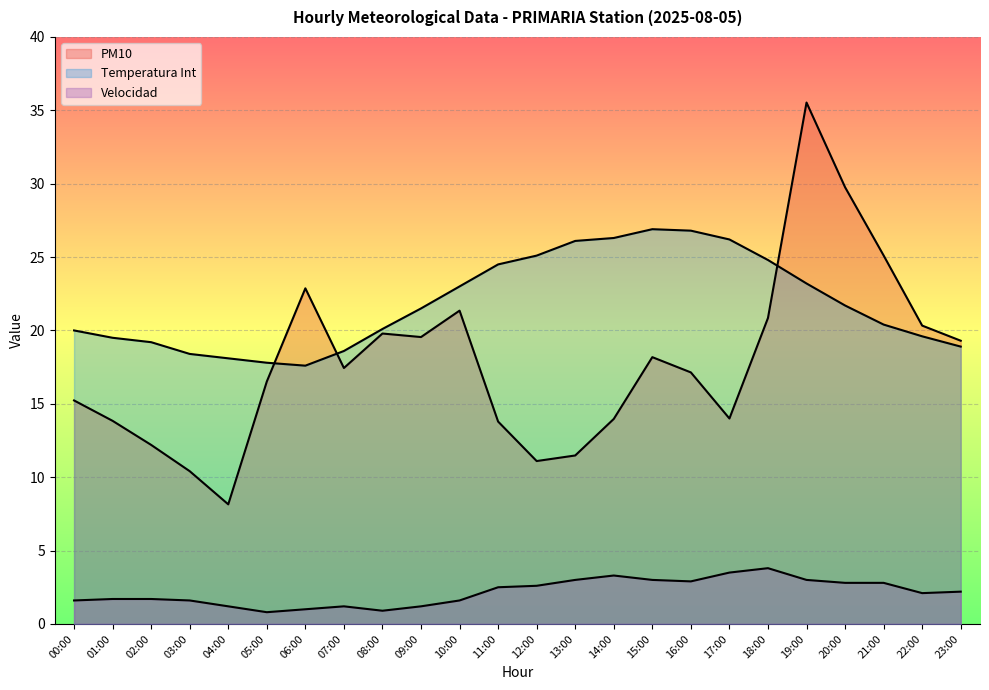

Which series changed the most between 05:00 and 15:00?

Temperatura Int